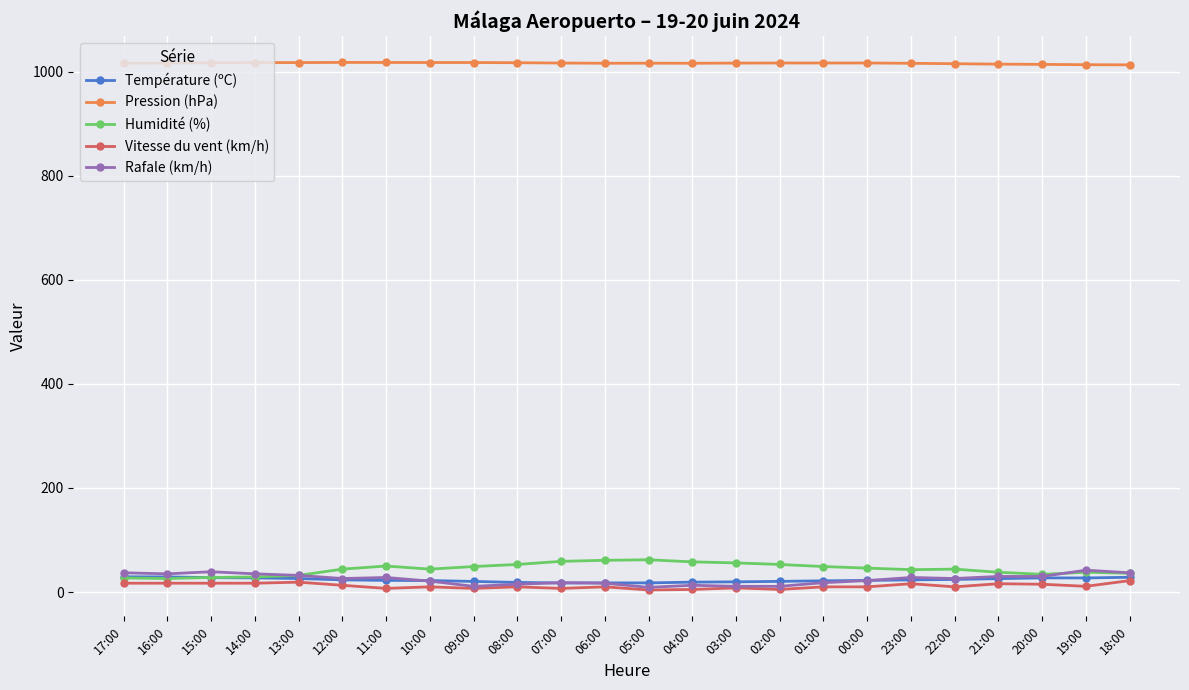

True or false: Vitesse du vent (km/h) and Pression (hPa) cross at least once.

False